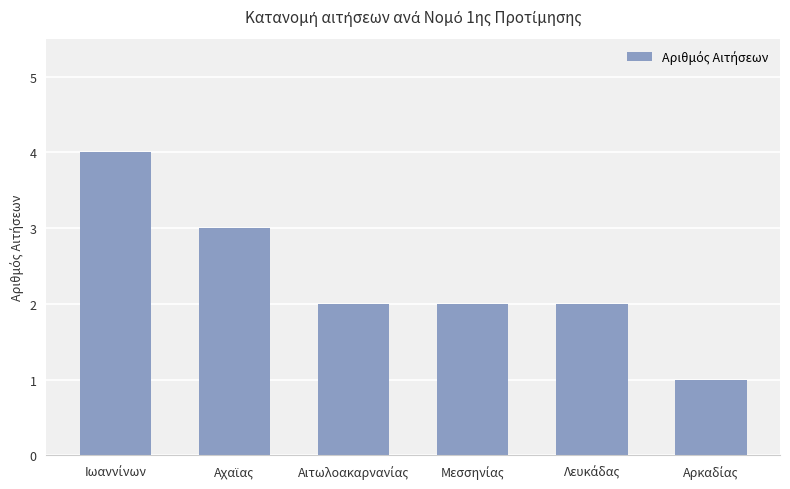

What is the sum of all values?

14